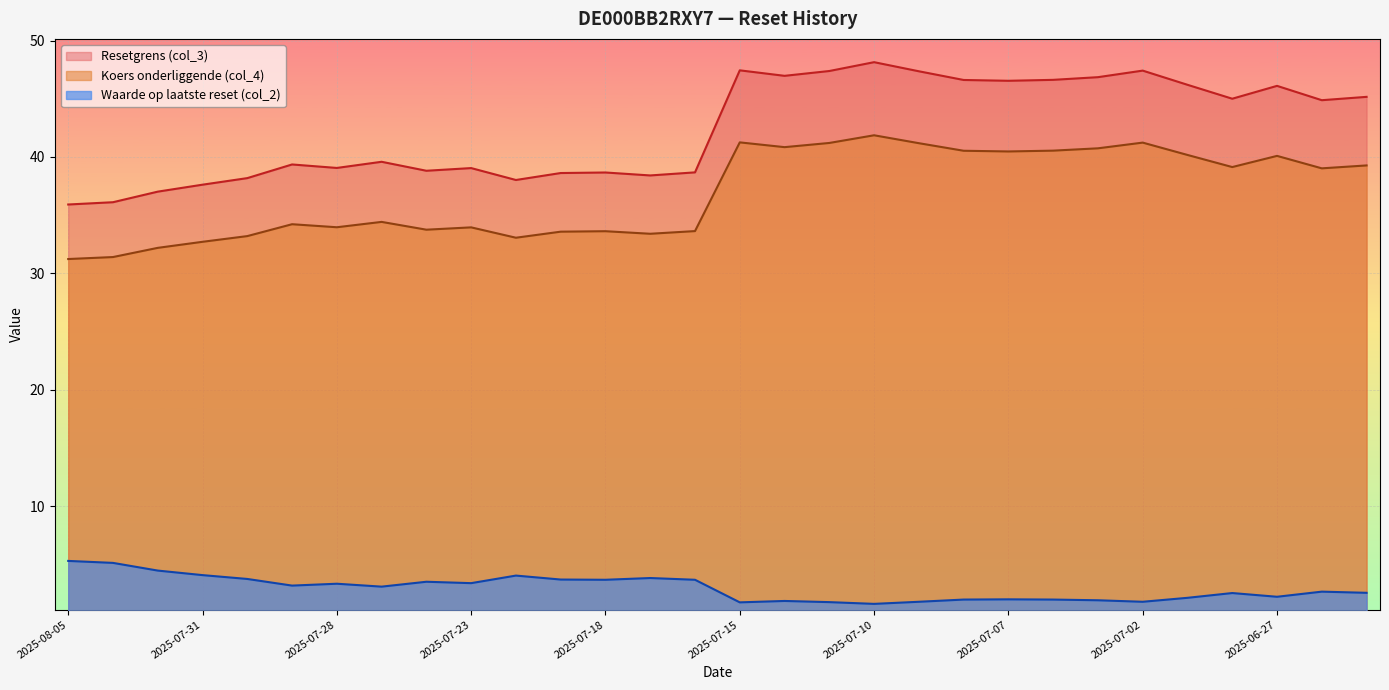

How many lines are shown in the chart?

3